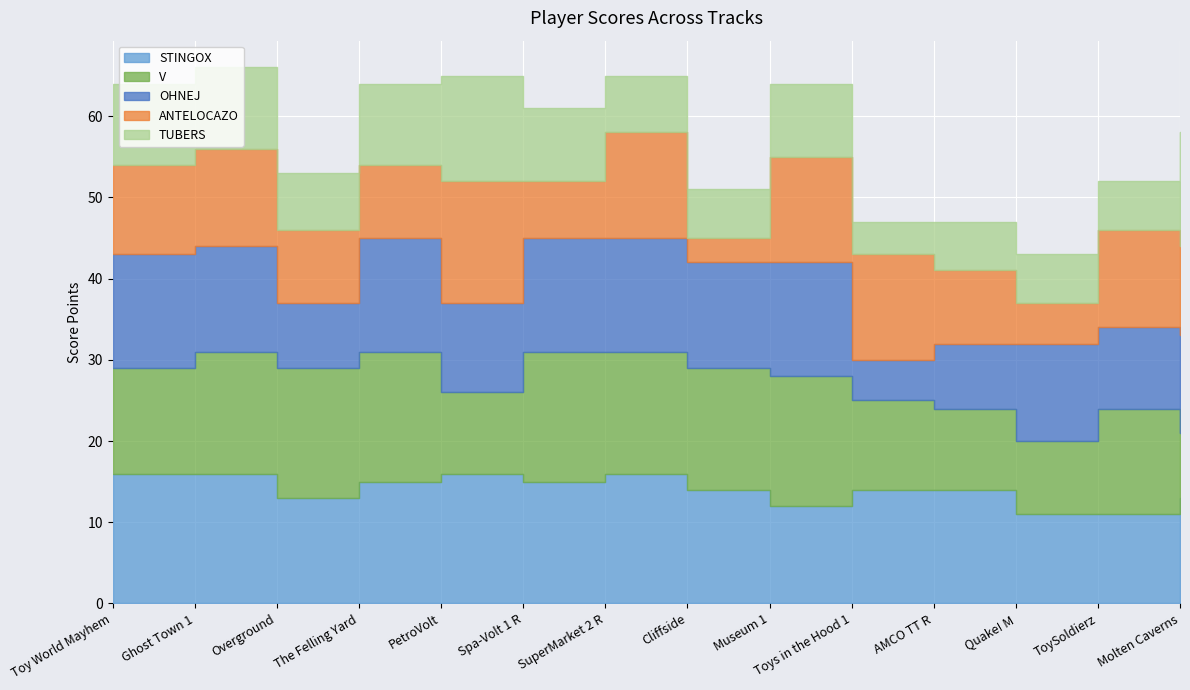

How many times do OHNEJ and TUBERS cross each other?

3